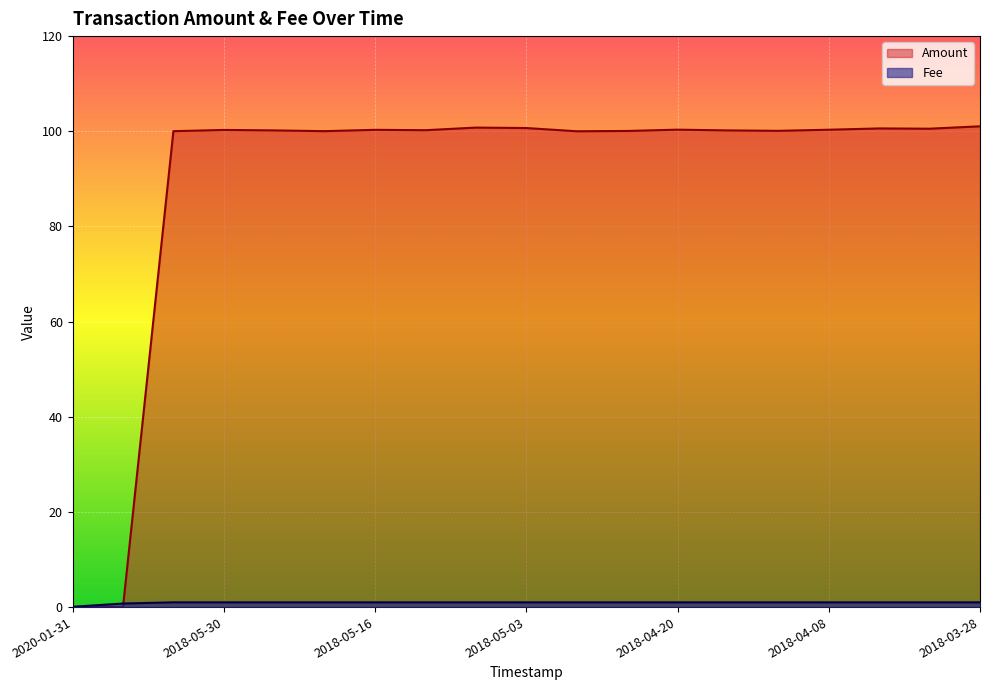

Which category has the lowest value across all series?

2020-01-31